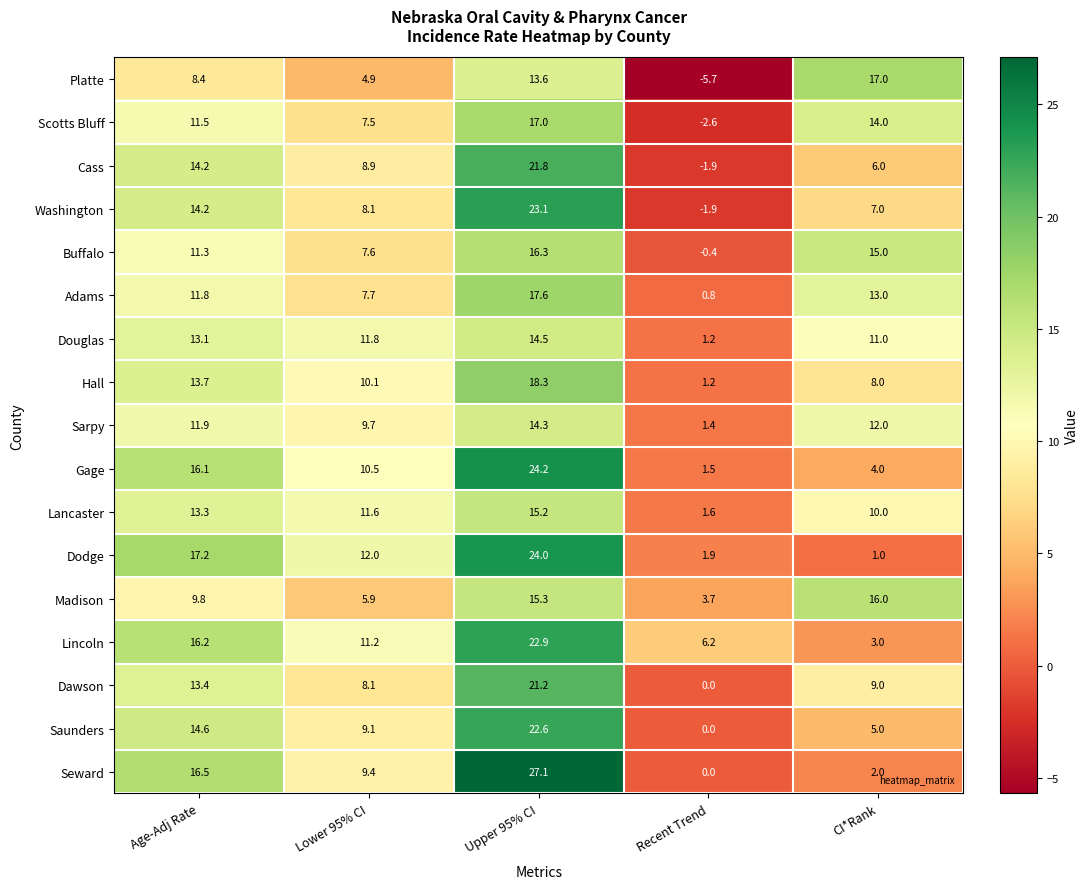

What is the maximum value shown in the chart?

27.1